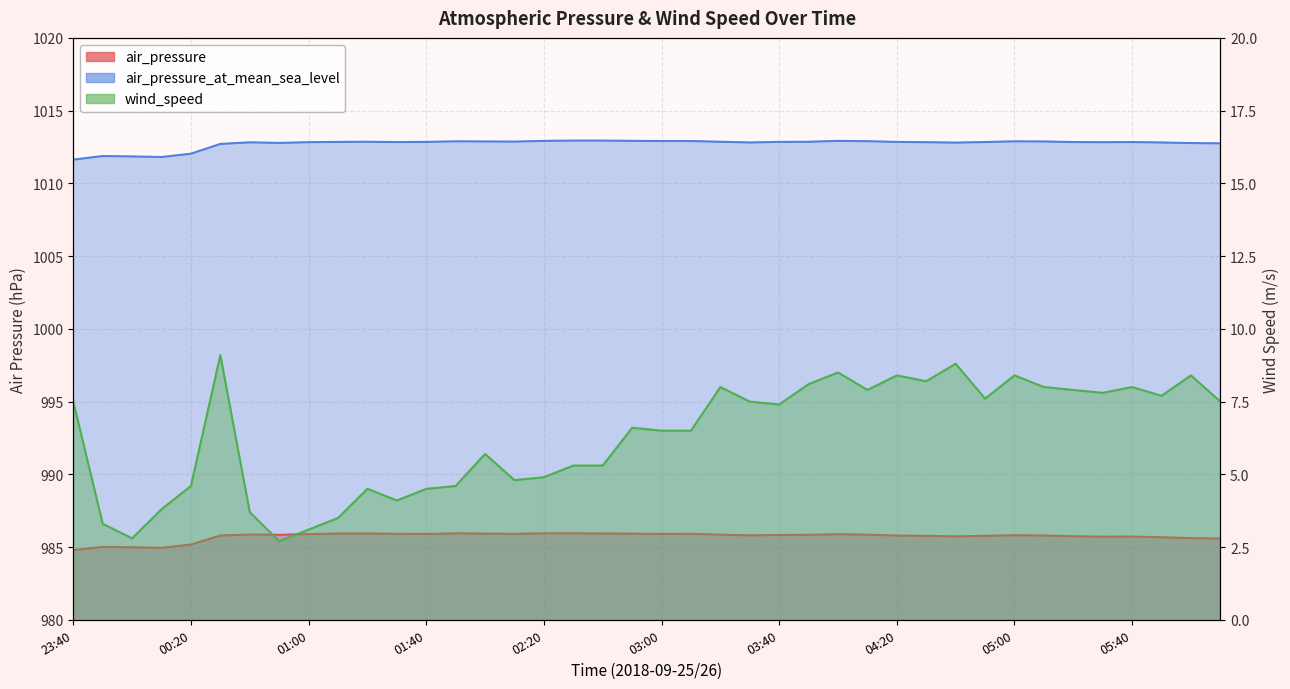

What position from the left is 05:20?

35